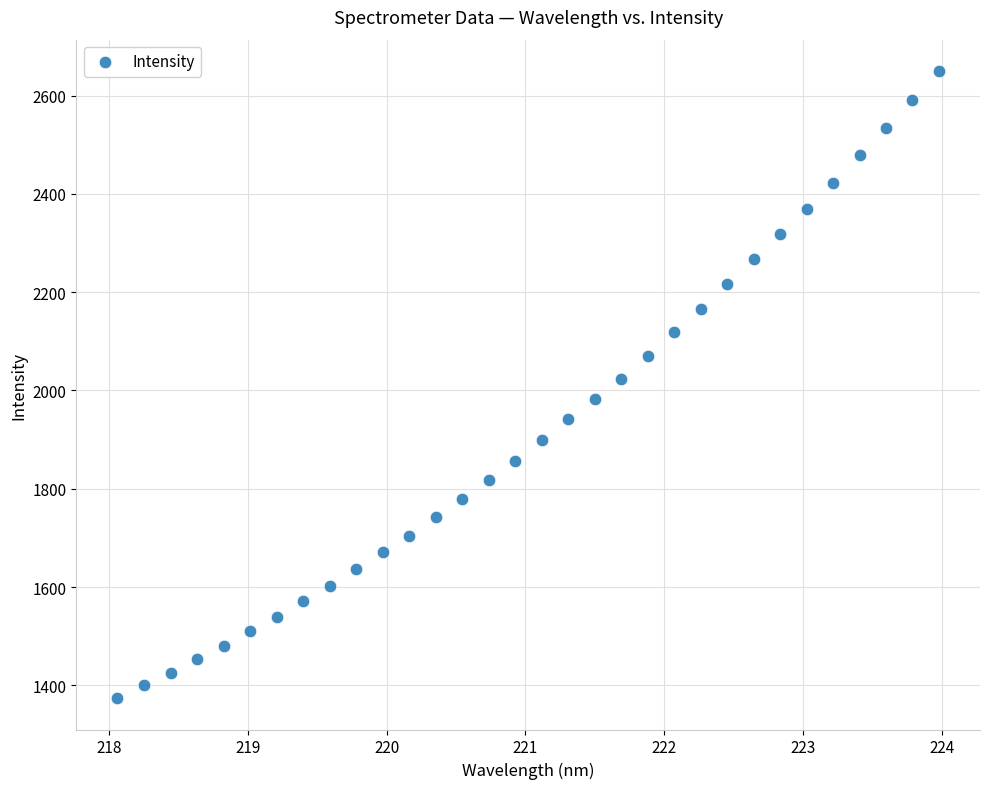

What is the range of X values (max minus min)?

5.9